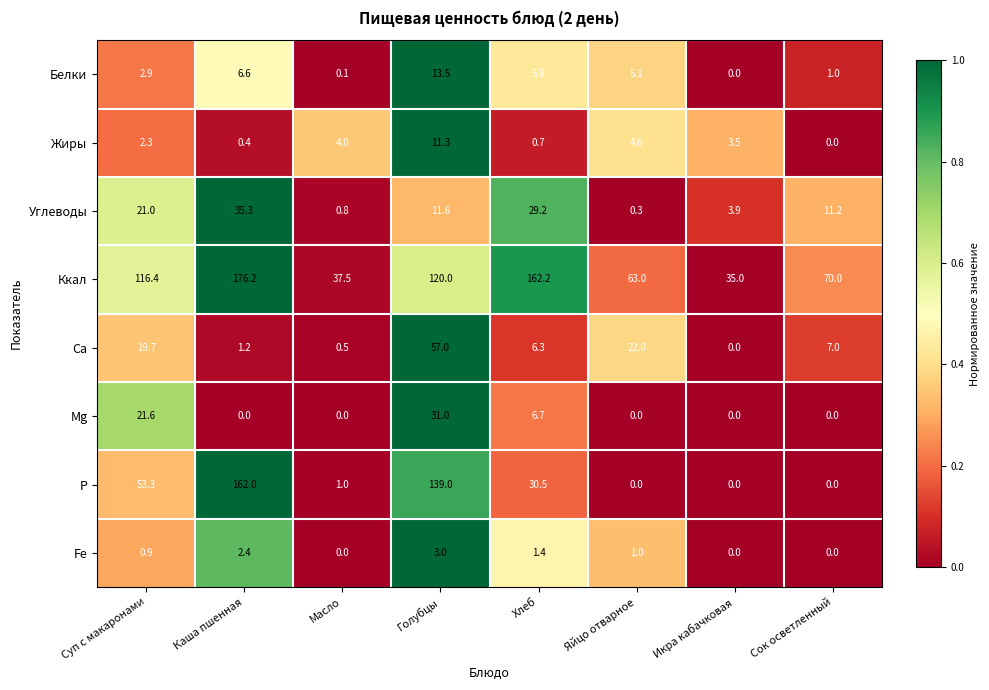

Rank the series by their maximum value, from highest to lowest.

Ккал, P, Ca, Углеводы, Mg, Белки, Жиры, Fe